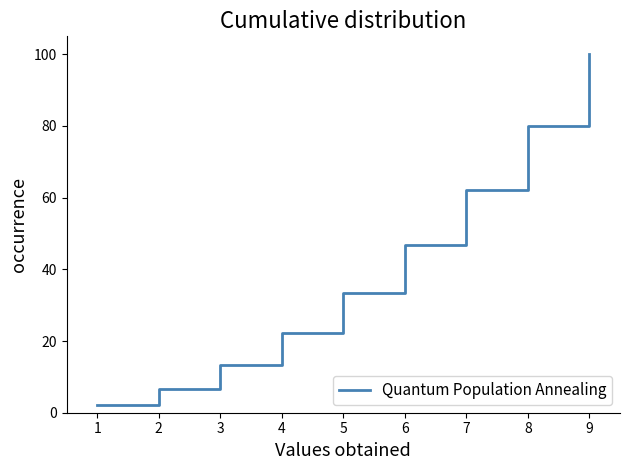

The chart shows a value of 66.7 at 5. True or false?

False